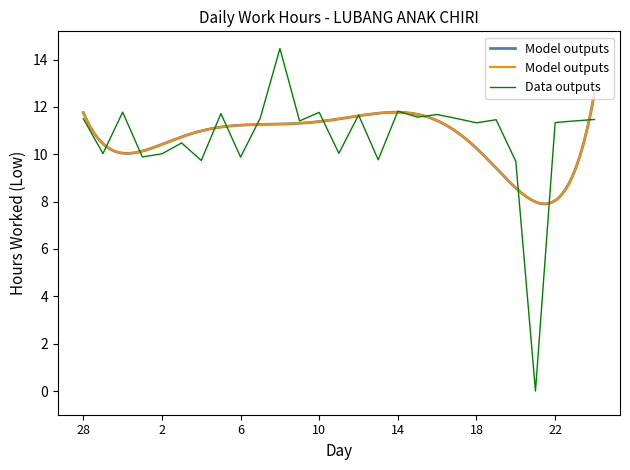

Rank the categories by value from lowest to highest.

21, 20, 4, 13, 6, 1, 2, 29, 11, 3, 18, 22, 9, 23, 19, 24, 28, 17, 7, 15, 12, 16, 5, 10, 30, 14, 8